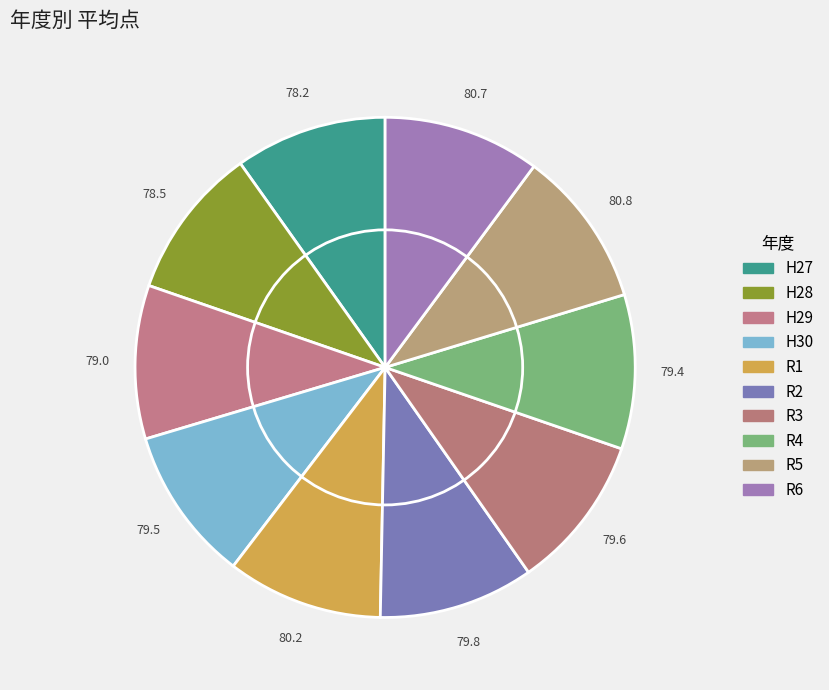

Count the number of slices in the pie.

10